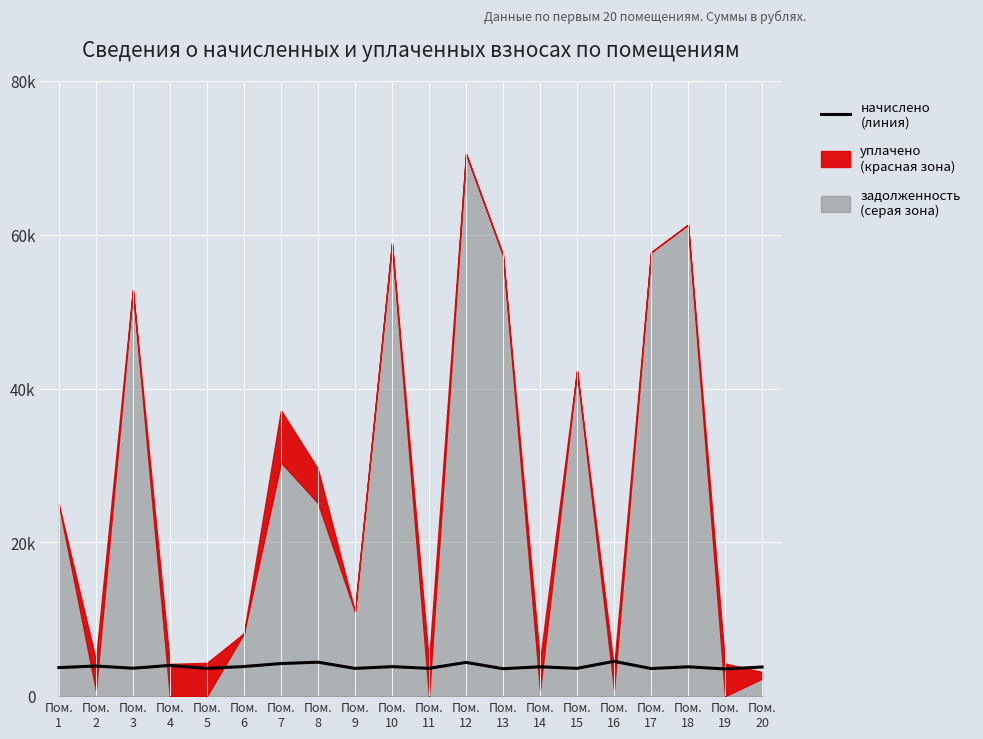

Rank the categories by value from highest to lowest.

Пом.
16, Пом.
8, Пом.
12, Пом.
7, Пом.
4, Пом.
2, Пом.
6, Пом.
10, Пом.
14, Пом.
18, Пом.
20, Пом.
1, Пом.
3, Пом.
11, Пом.
15, Пом.
9, Пом.
5, Пом.
17, Пом.
13, Пом.
19